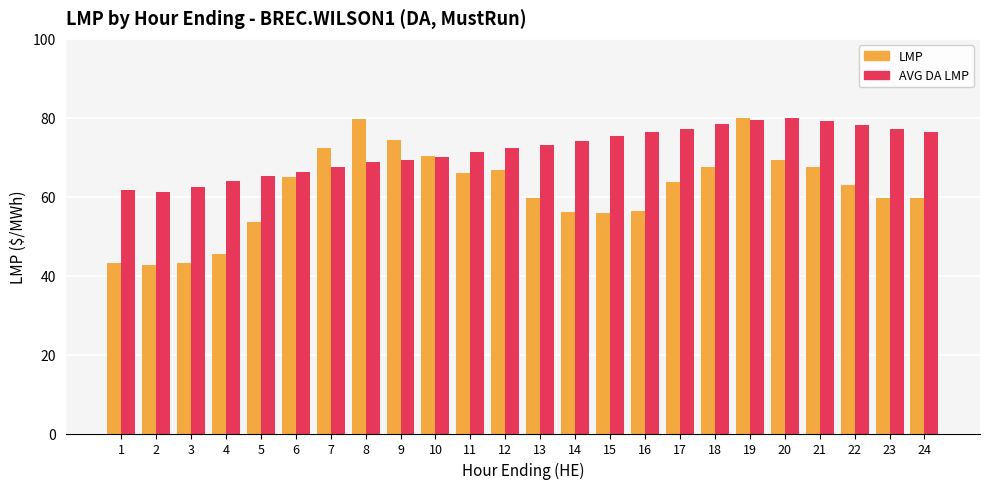

What is the difference between the highest and lowest values at 24?

16.8